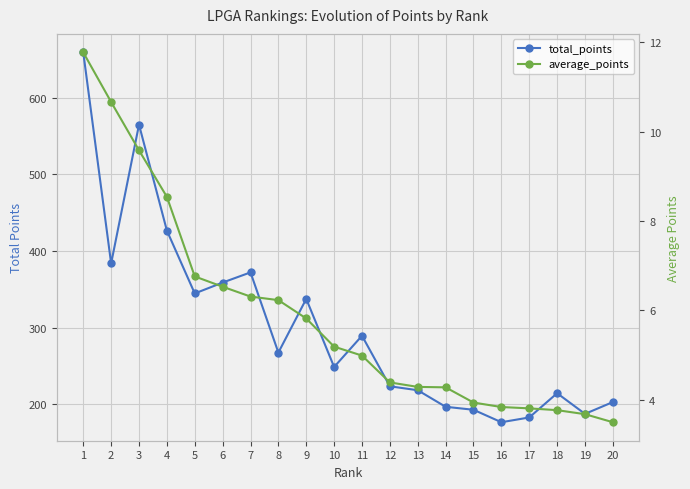

How many values in the average_points series exceed 5?

10